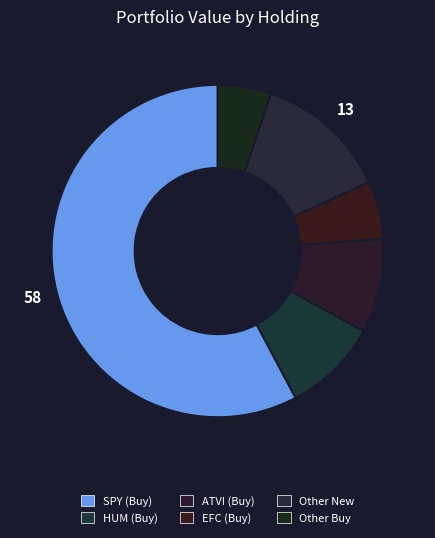

Count the number of slices in the pie.

6